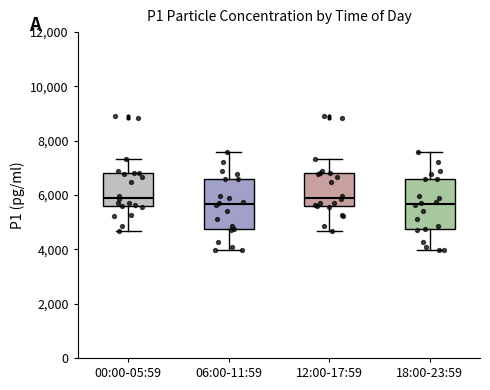

Reading left to right, transcribe this box plot: for each box, give where its median line is, the range the box spans, and where its two whiskers end, as read against the y-axis. The values are not printed on the chart, so give them approximately, as read against the axis.

00:00-05:59: median 6000, box 5600 to 6800, whiskers 4600 to 7400
06:00-11:59: median 5600, box 4800 to 6600, whiskers 4000 to 7600
12:00-17:59: median 6000, box 5600 to 6800, whiskers 4600 to 7400
18:00-23:59: median 5600, box 4800 to 6600, whiskers 4000 to 7600